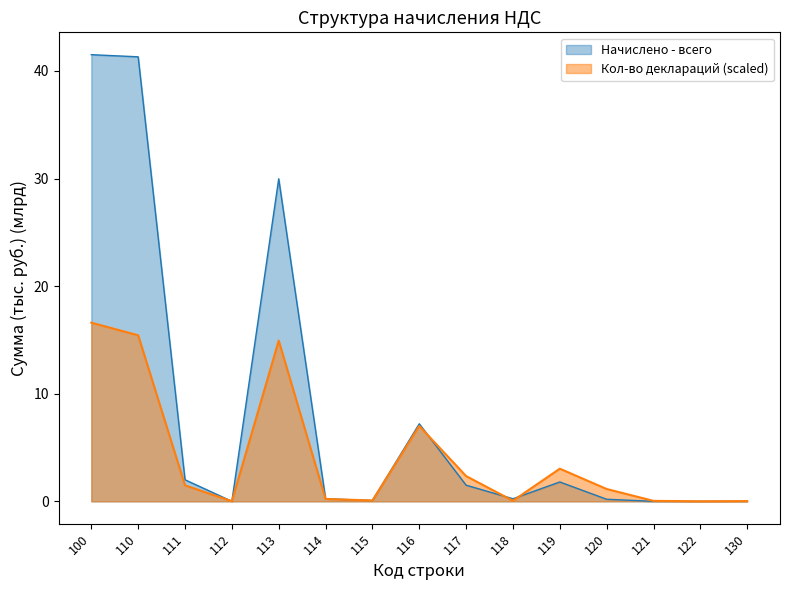

Which label corresponds to the smallest value in the chart?

122